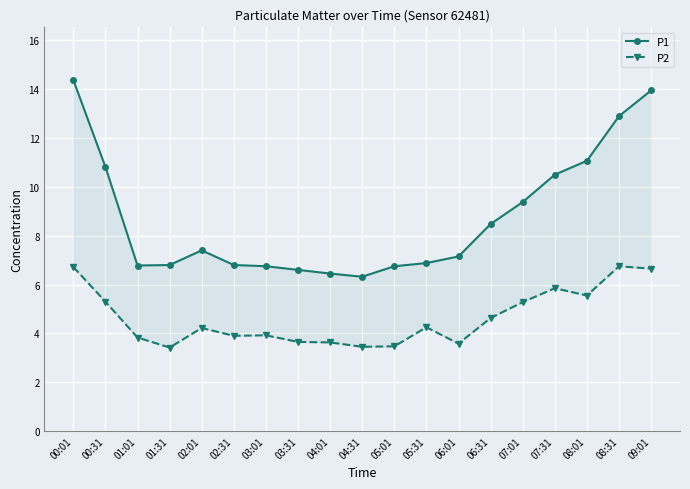

What is the spread (max minus min) of values at 07:01?

4.1